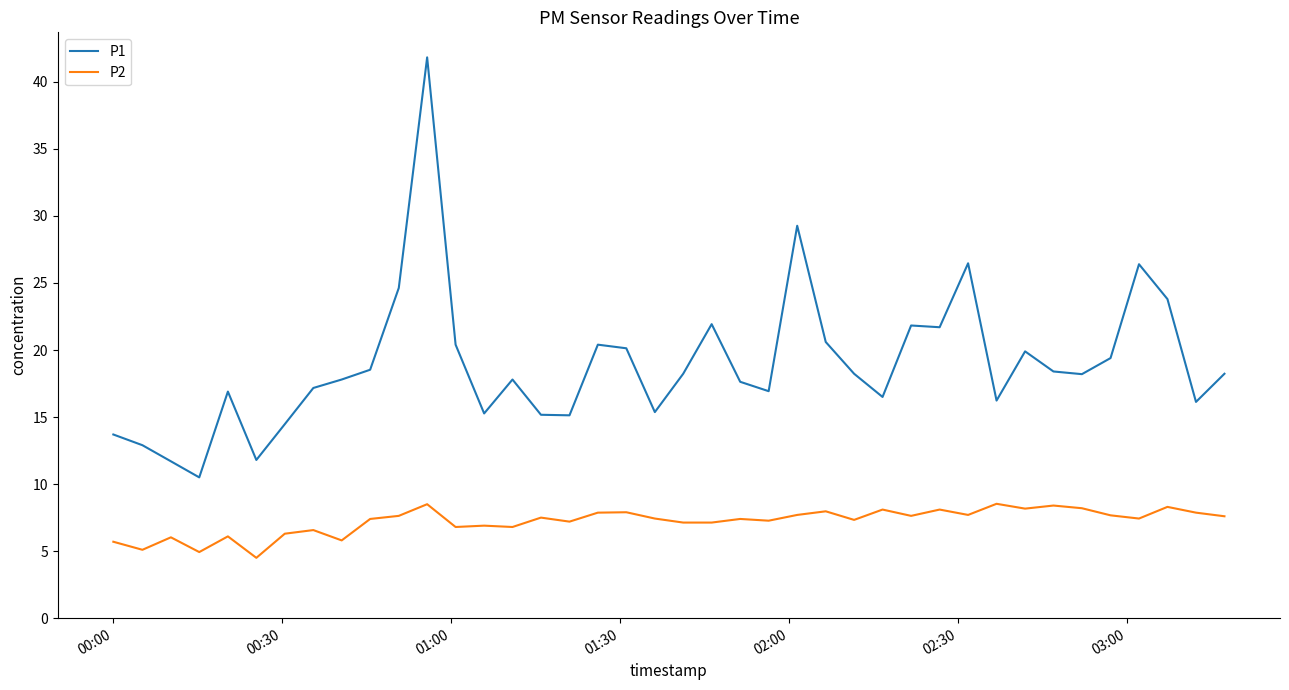

True or false: P2 and P1 cross at least once.

False